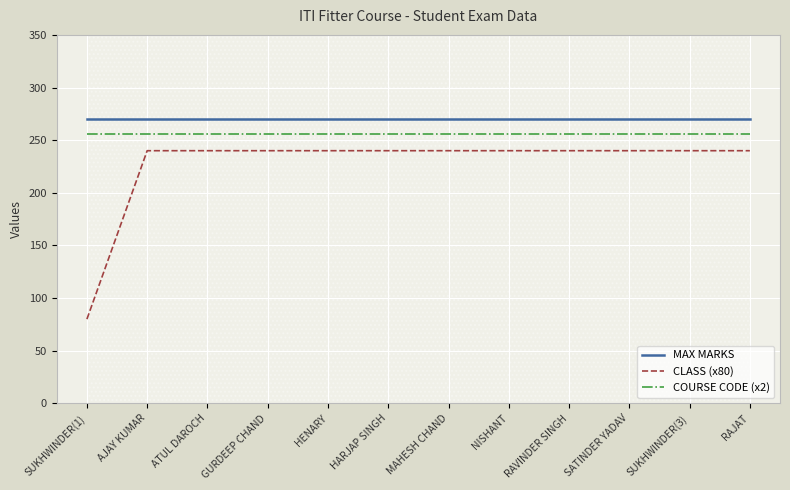

True or false: MAX MARKS has a value of 56 at RAJAT.

False